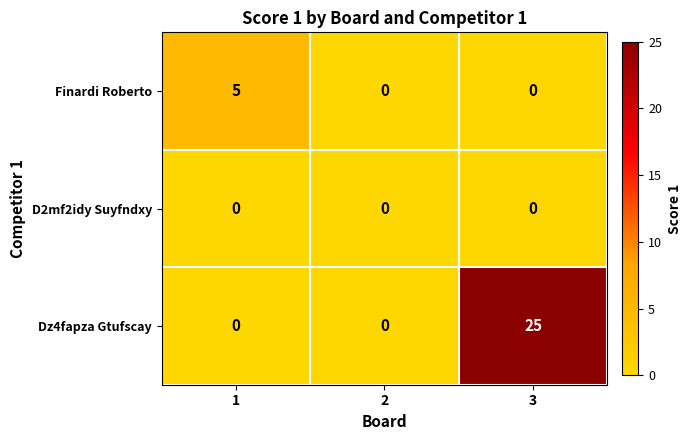

Is it true that Dz4fapza Gtufscay equals -17 at 1?

False